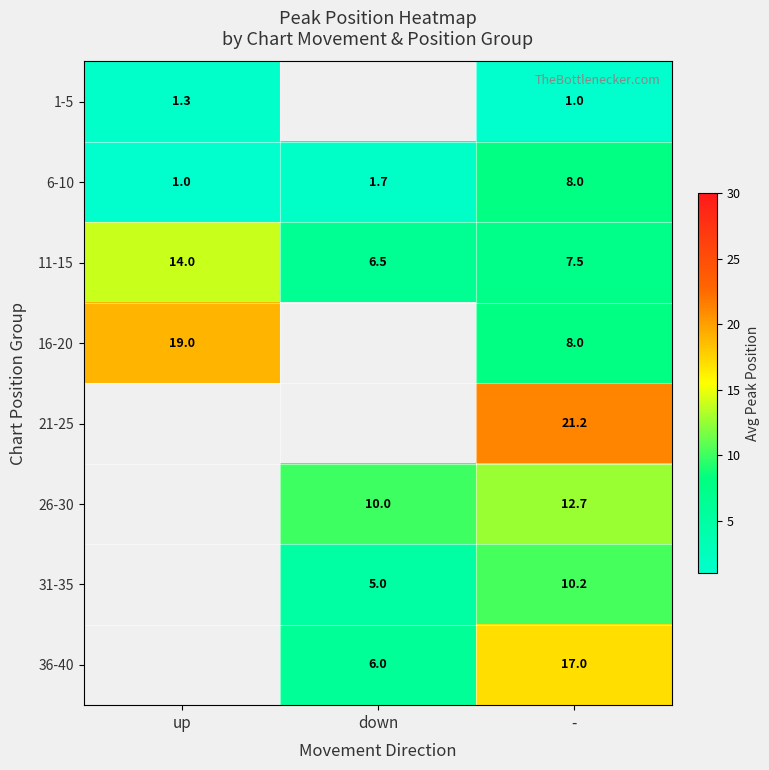

What is the greatest value displayed?

21.2